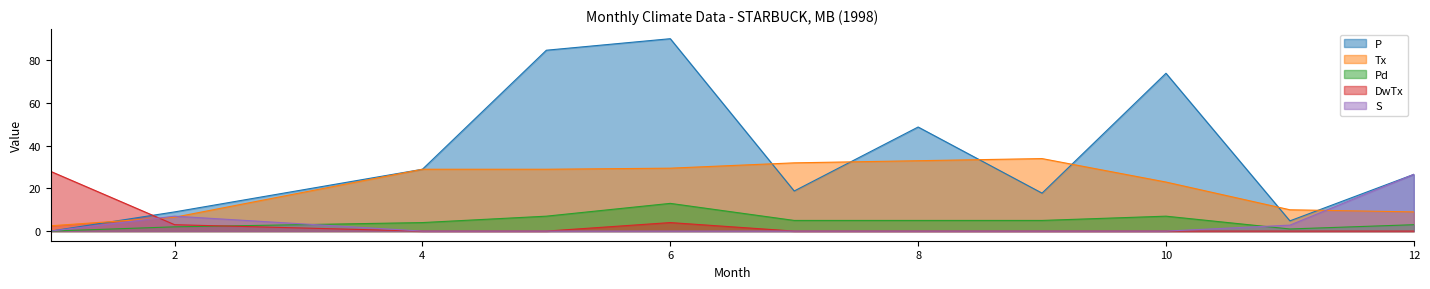

At which label is Tx closest to 18?

10